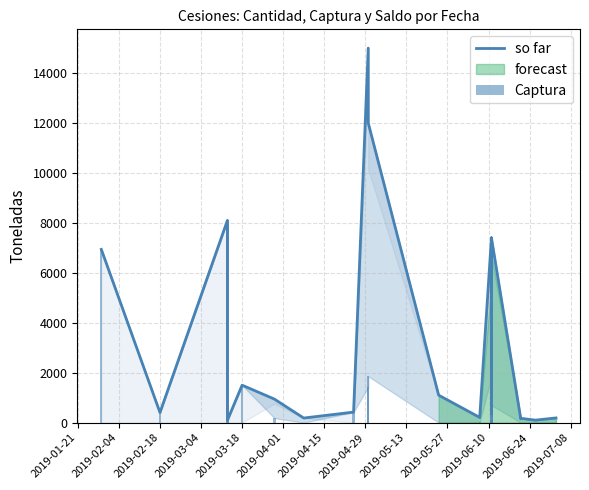

What is the label of the 9th bar from the left?

2019-05-13